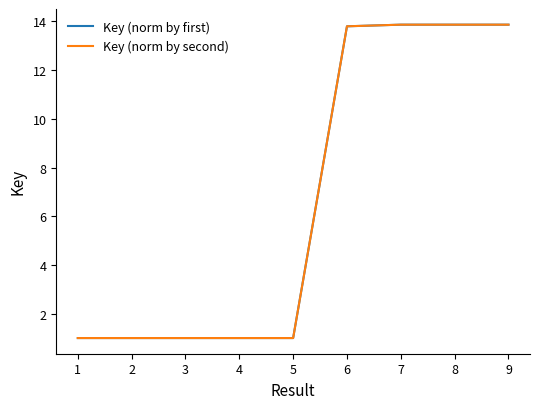

Does the chart have visible grid lines?

No